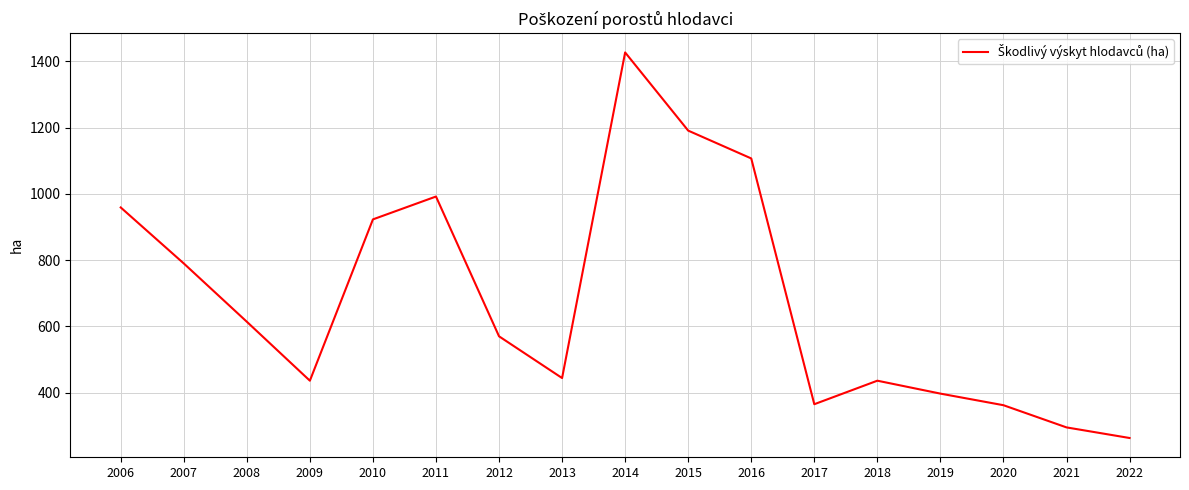

Is it true that the value at 2018 is 766?

False